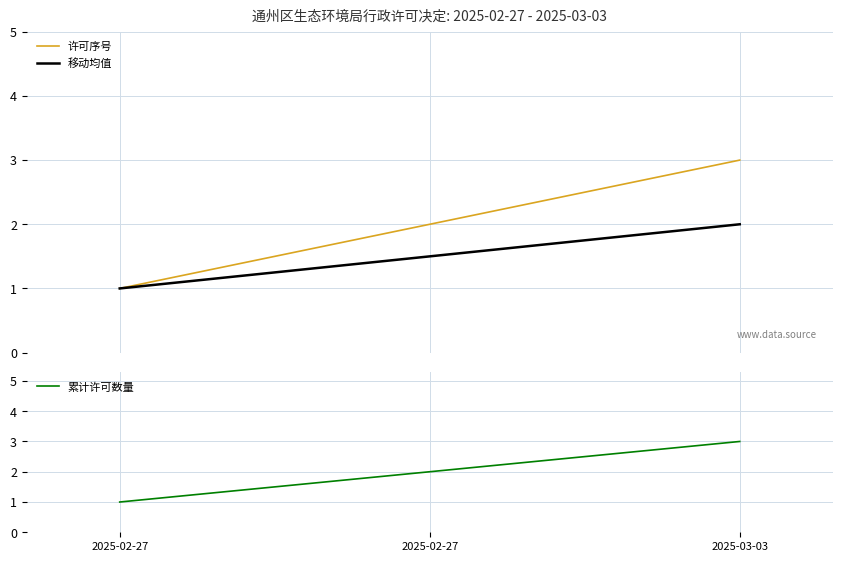

How many lines are shown in the chart?

3